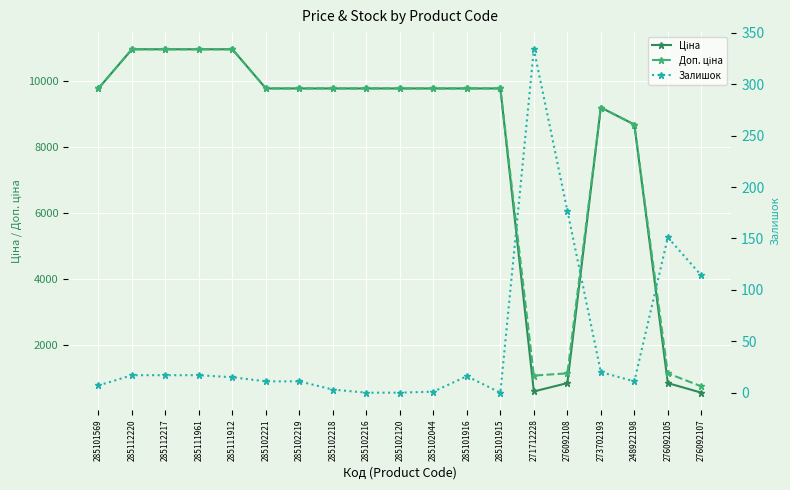

What is the difference between the maximum and minimum values in the Доп. ціна series?

10232.4